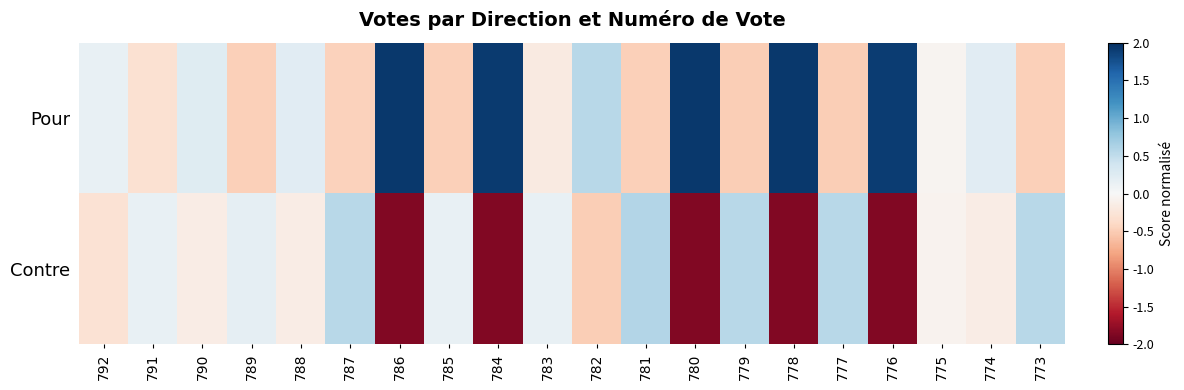

How many series are shown in this chart?

2